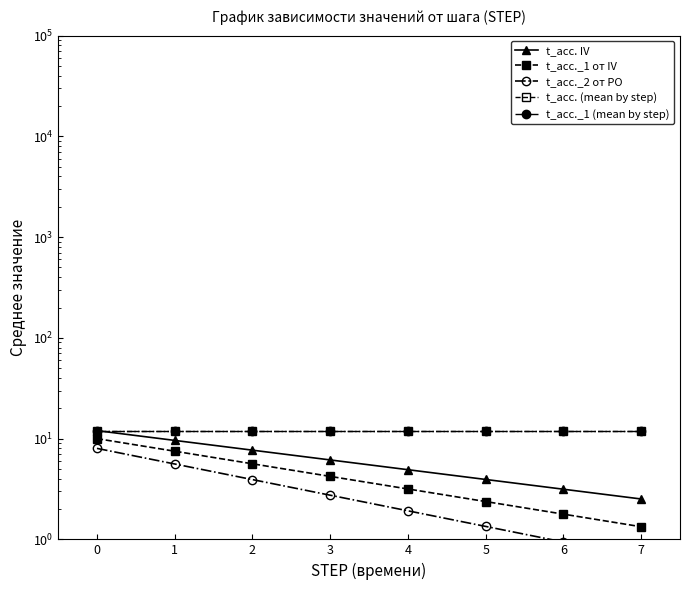

Which has a higher value, 7 or 2?

2